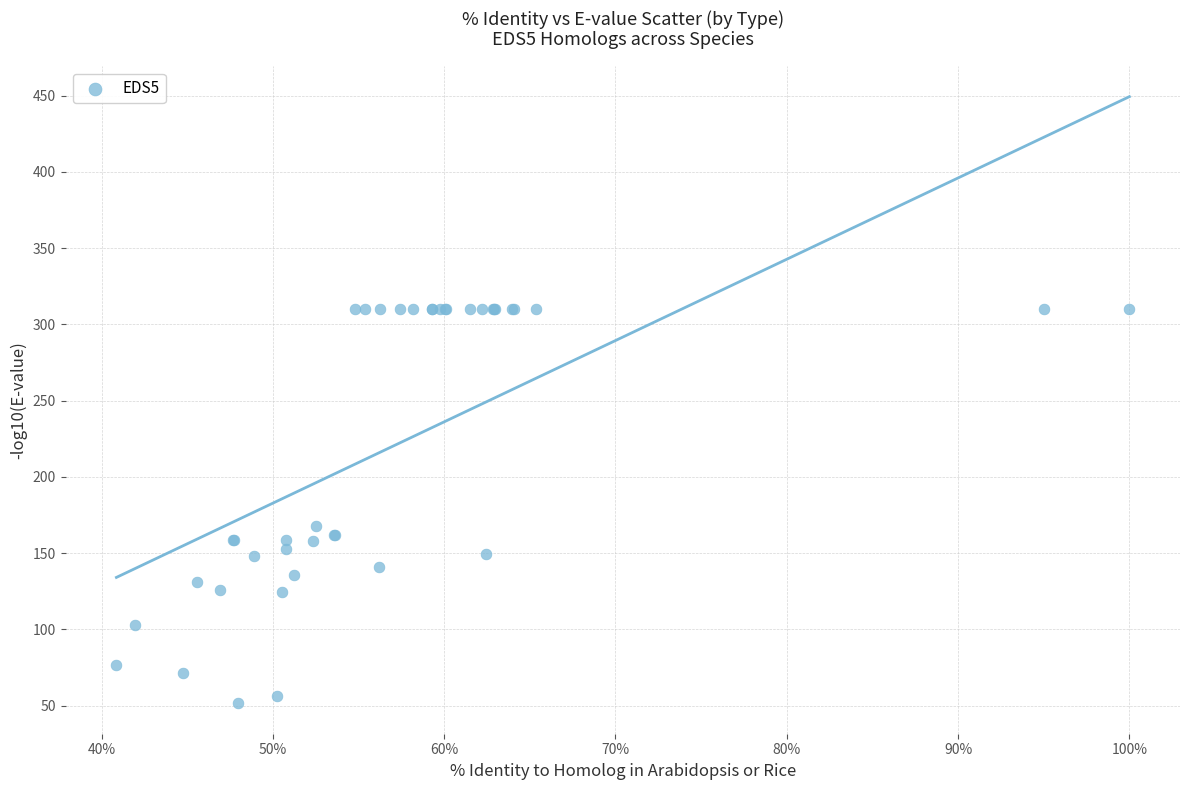

What Y value in the scatter plot is closest to 180?

168.1